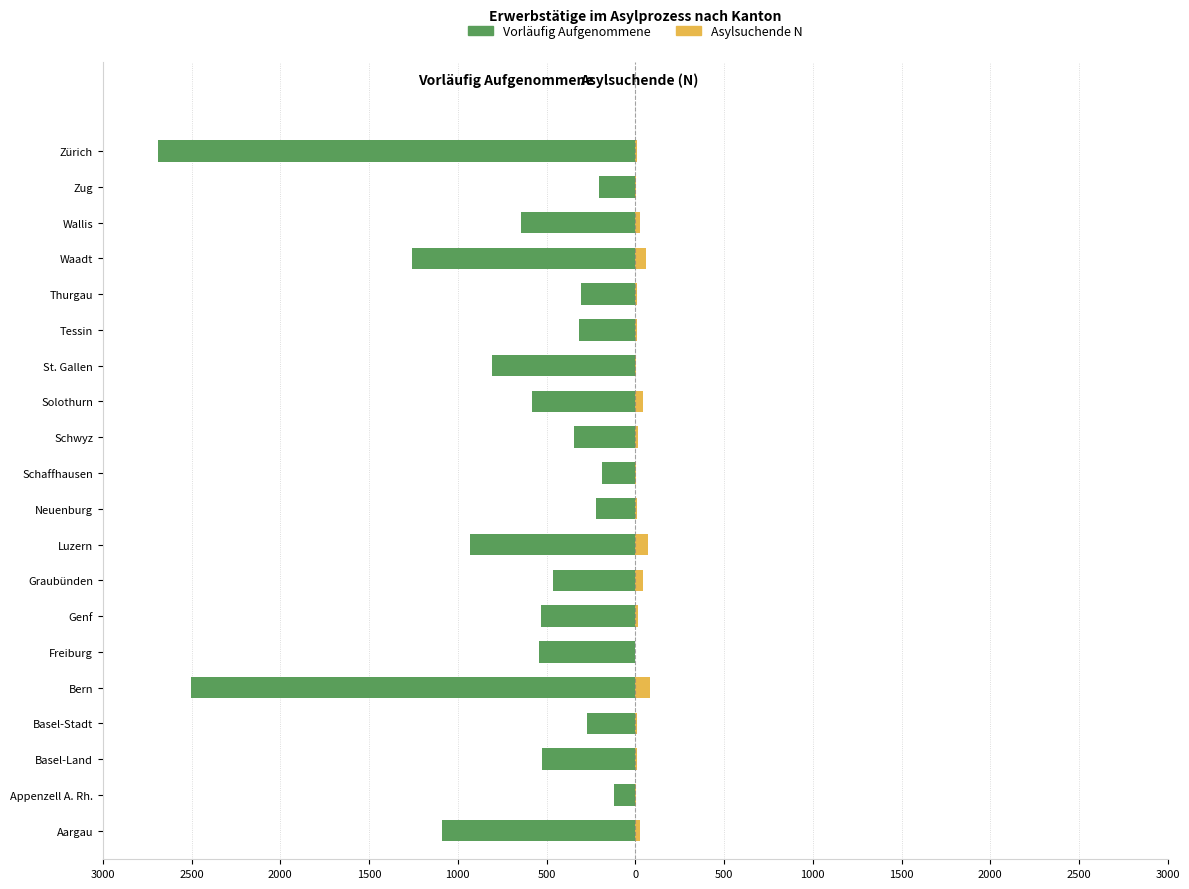

True or false: Vorläufig Aufgenommene has a value of -205 at Zug.

True